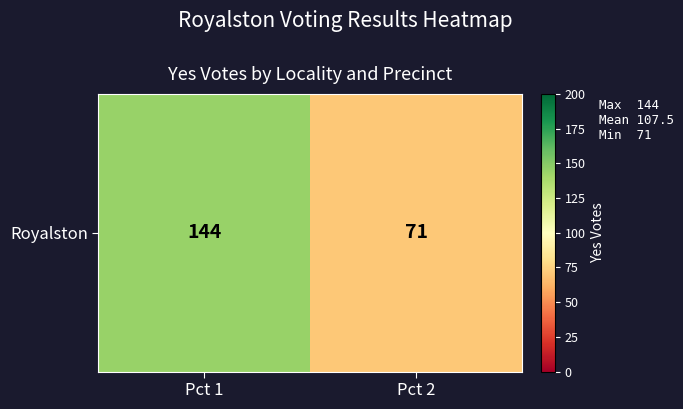

Rank the categories by value from lowest to highest.

Pct 2, Pct 1